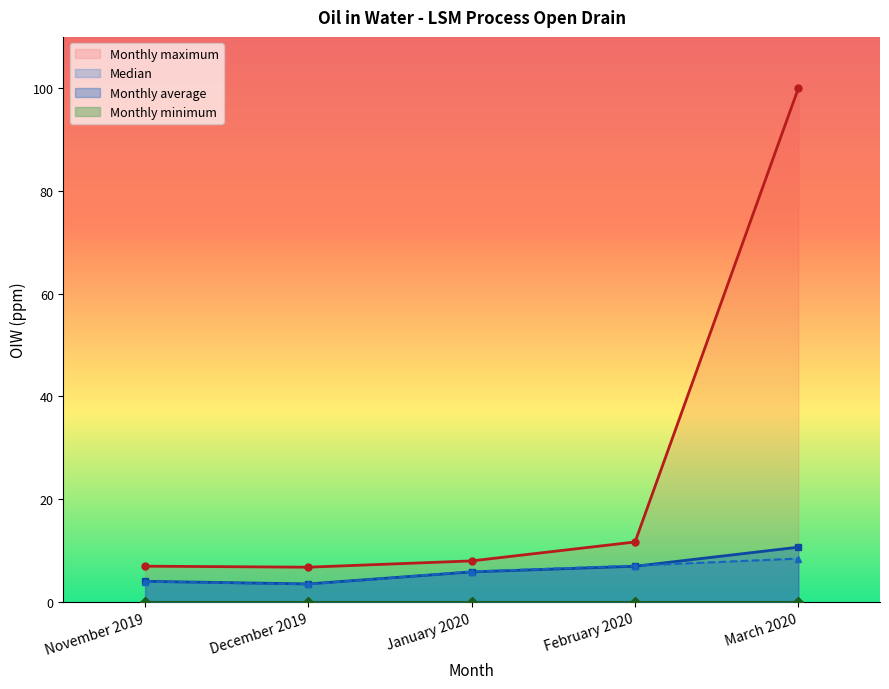

What position from the left is January 2020?

3